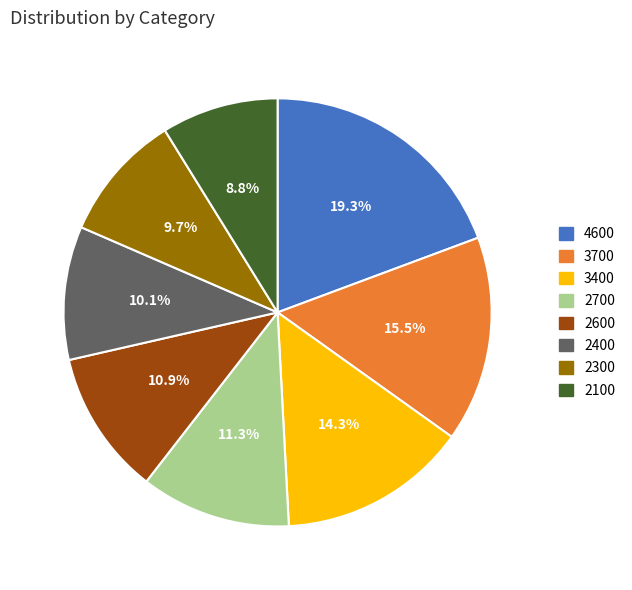

Is there a majority slice in this chart?

No